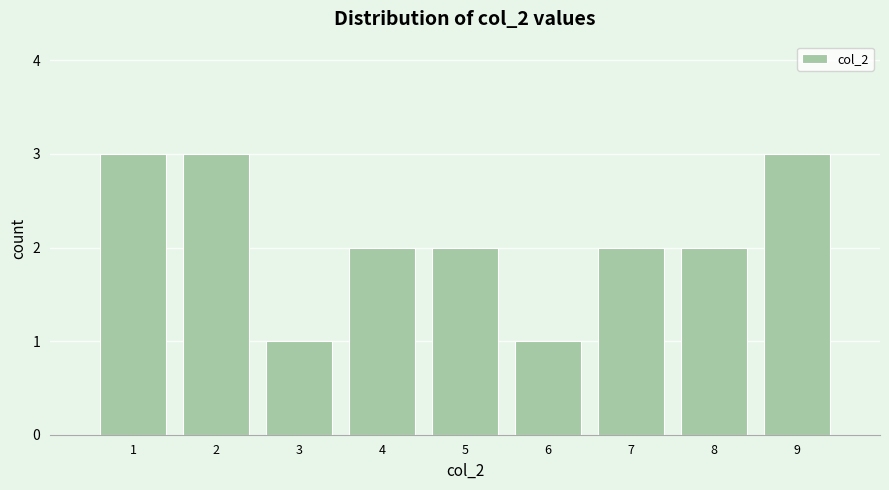

Reading left to right, extract all data points from this chart.

3	3	1	2	2	1	2	2	3